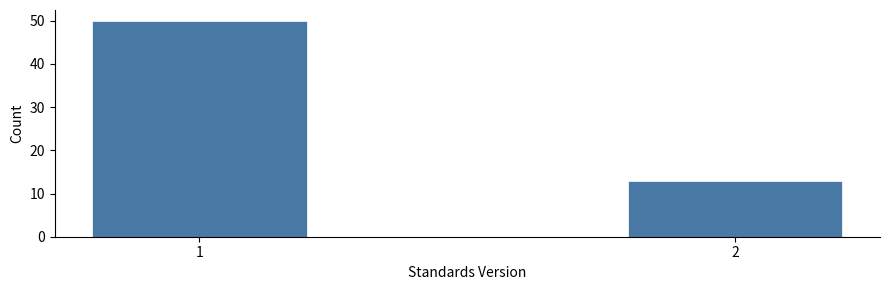

Reading left to right, list all the values displayed in this chart.

50	13